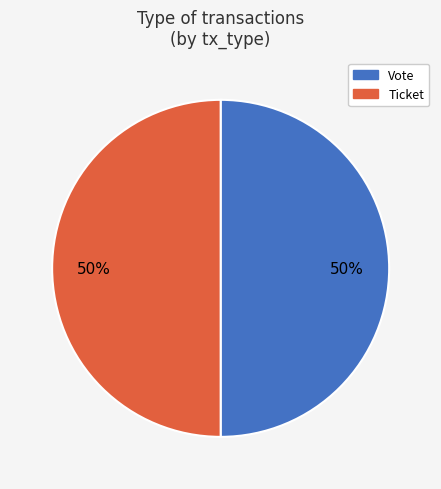

Approximately how many times larger is the value at Vote compared to Ticket?

1.0